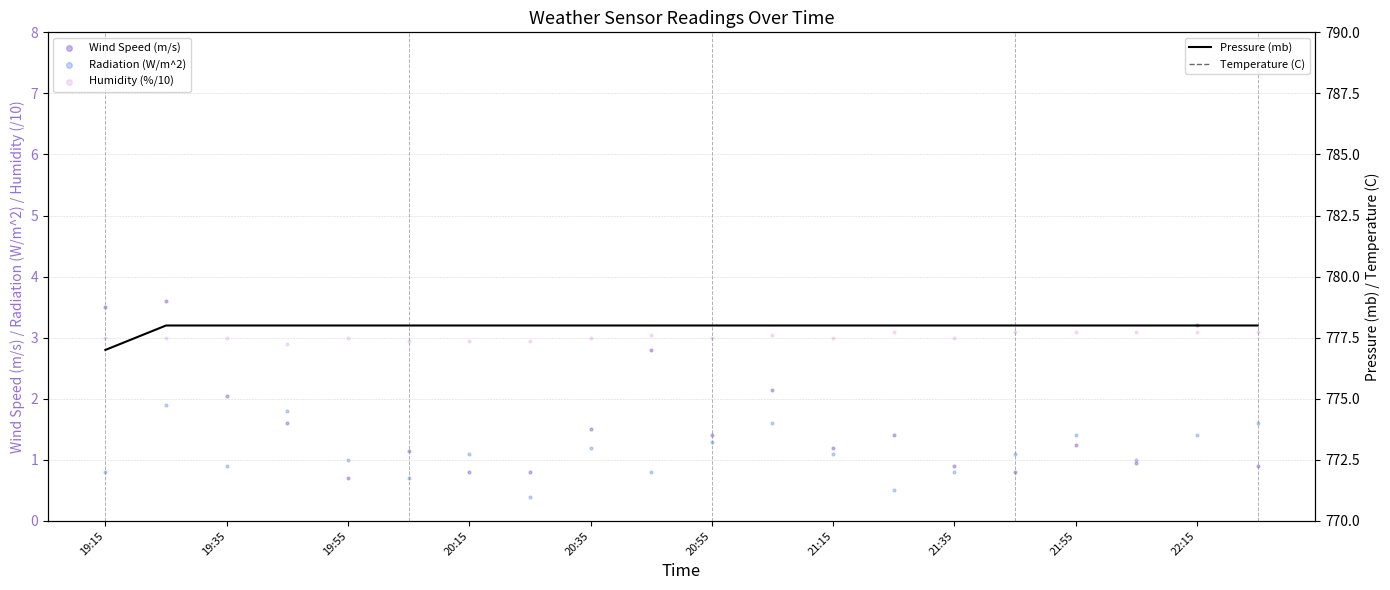

Which series contains the highest Y value?

Pressure (mb)